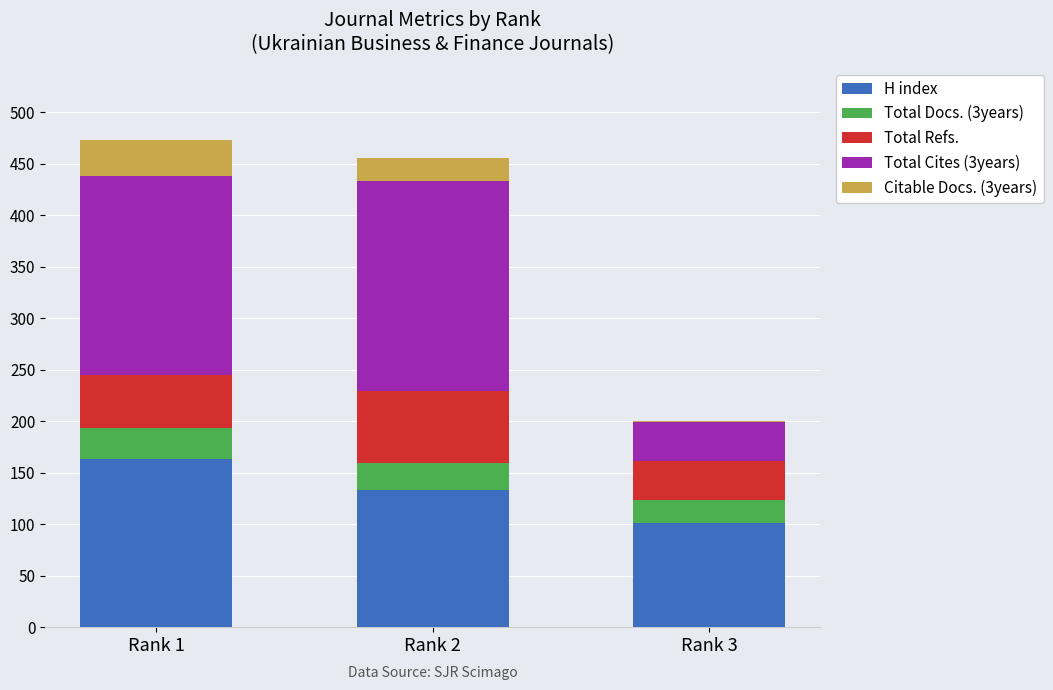

What are all the series names shown in the legend?

H index, Total Docs. (3years), Total Refs., Total Cites (3years), Citable Docs. (3years)